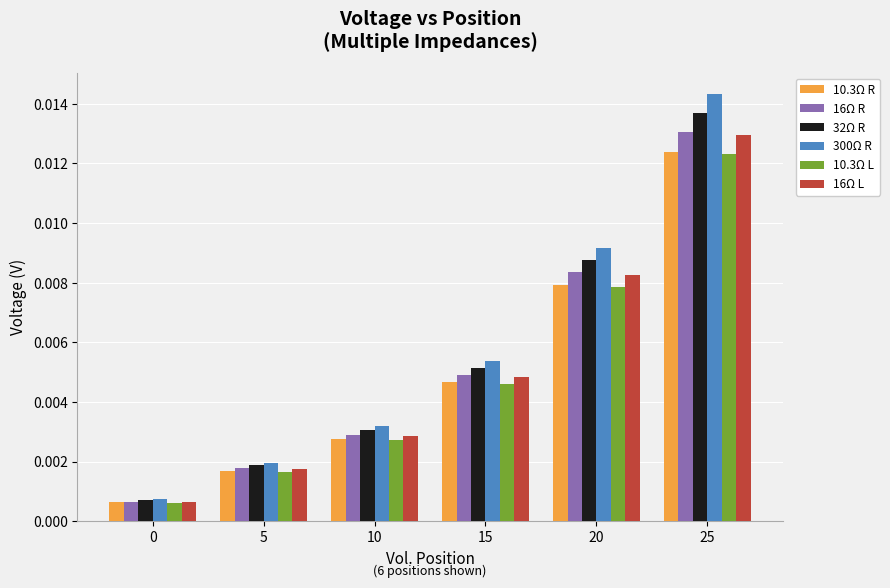

At how many categories does at least one series exceed 0?

6